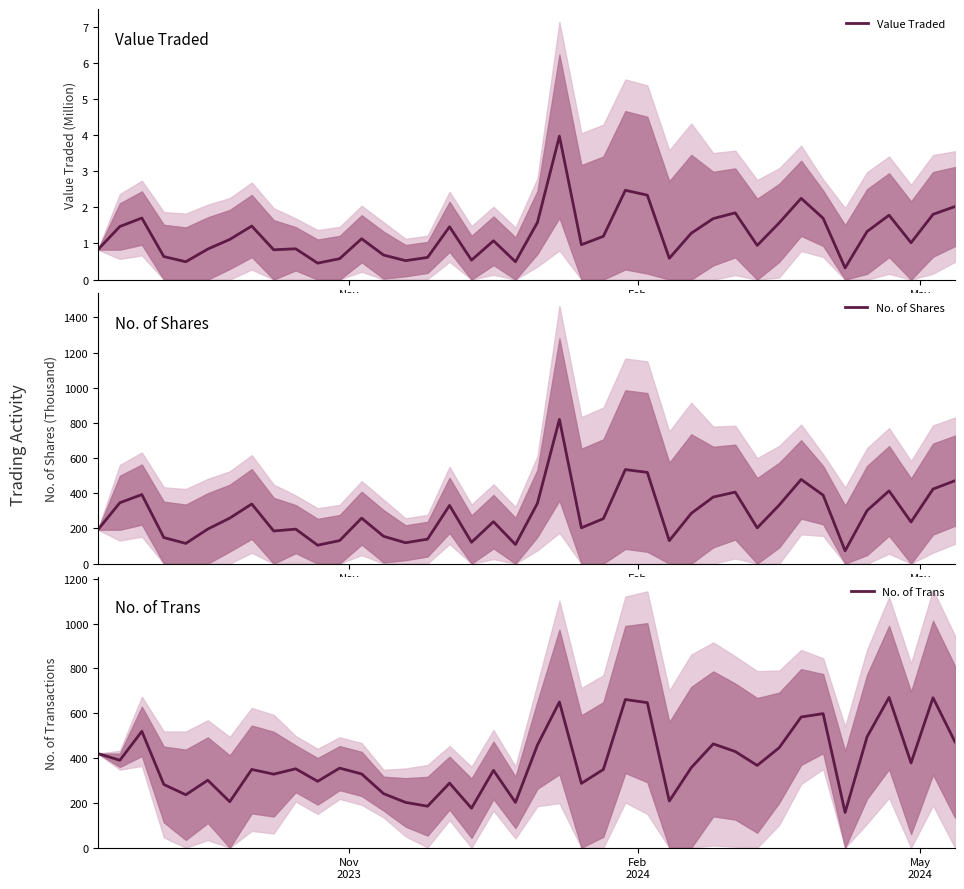

What is the minimum value shown in the chart?

0.3